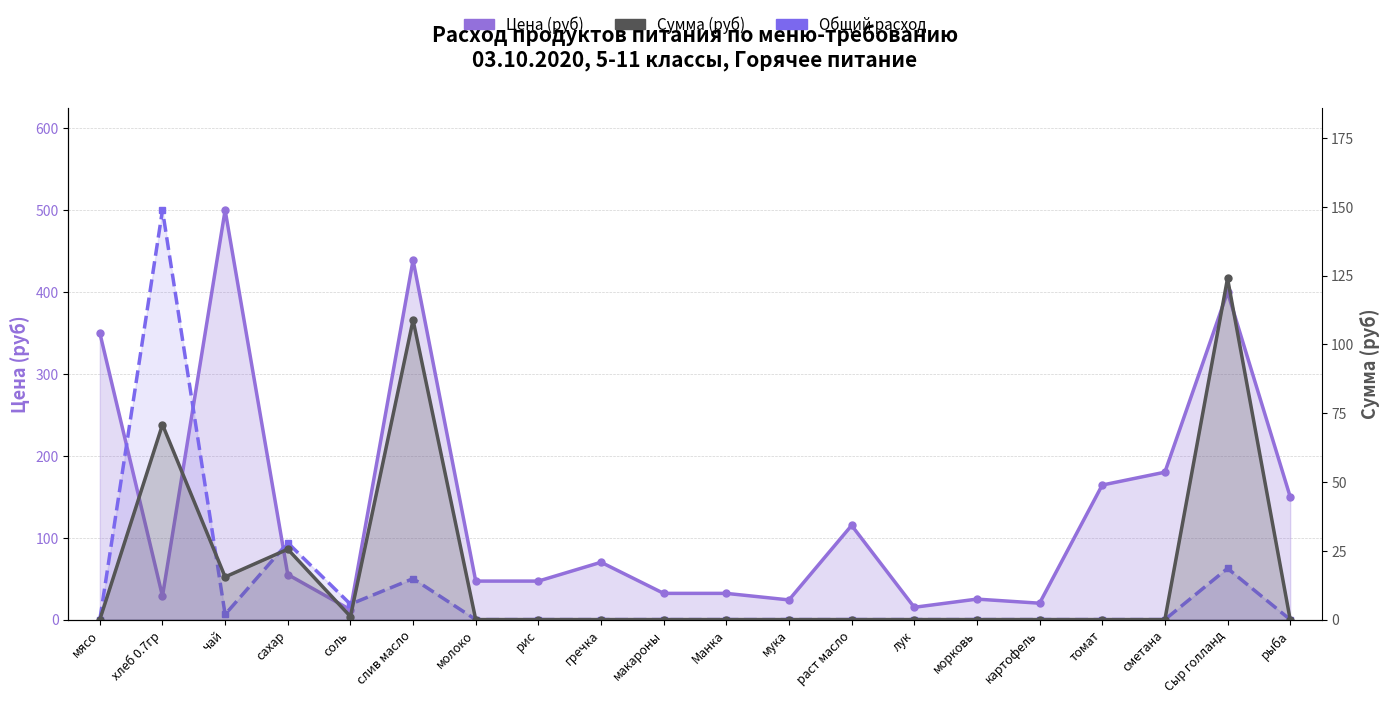

What is the difference between the maximum and second lowest values in the Общий расход (scaled) series?

500.0